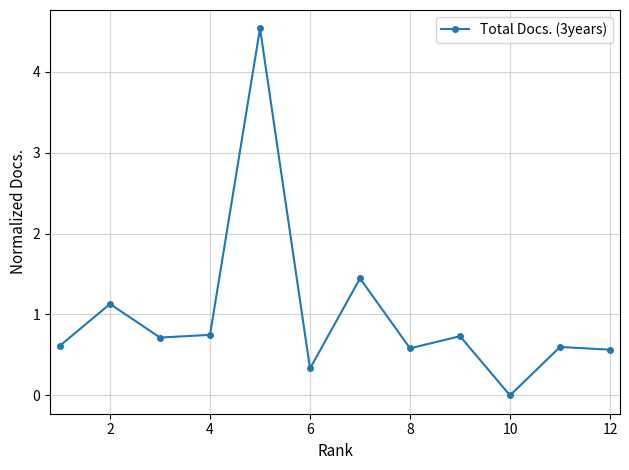

How many interior local valleys (lower than both neighbors) does the data have?

4